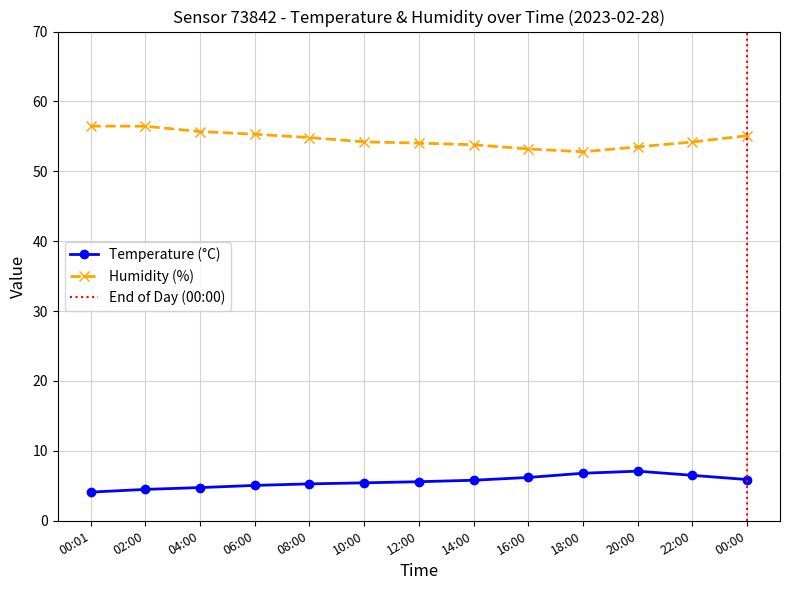

Rank the categories by Temperature value from lowest to highest.

00:01, 02:00, 04:00, 06:00, 08:00, 10:00, 12:00, 14:00, 00:00, 16:00, 22:00, 18:00, 20:00